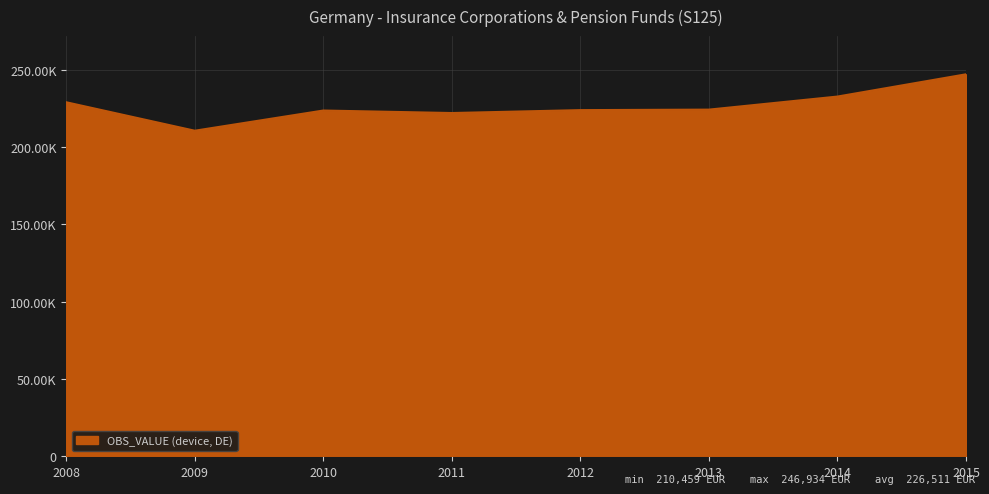

What is the difference between the second highest and minimum values?

22083